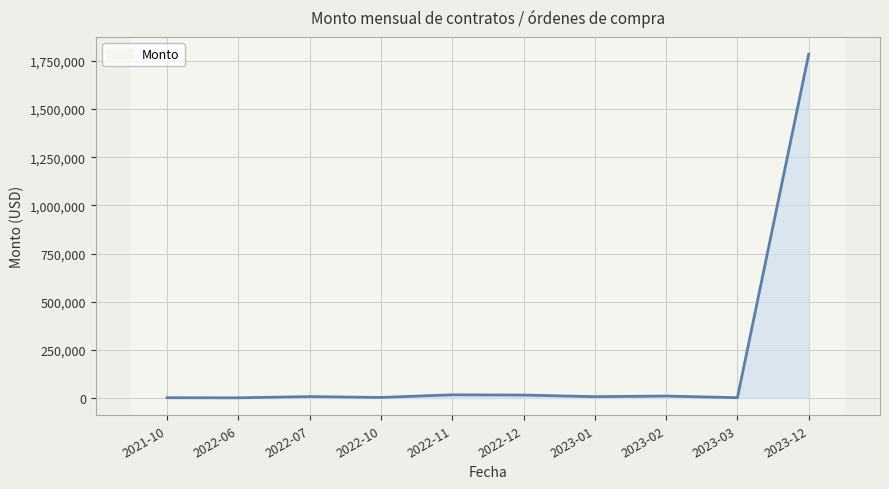

Which category has the highest value across all series?

2023-12